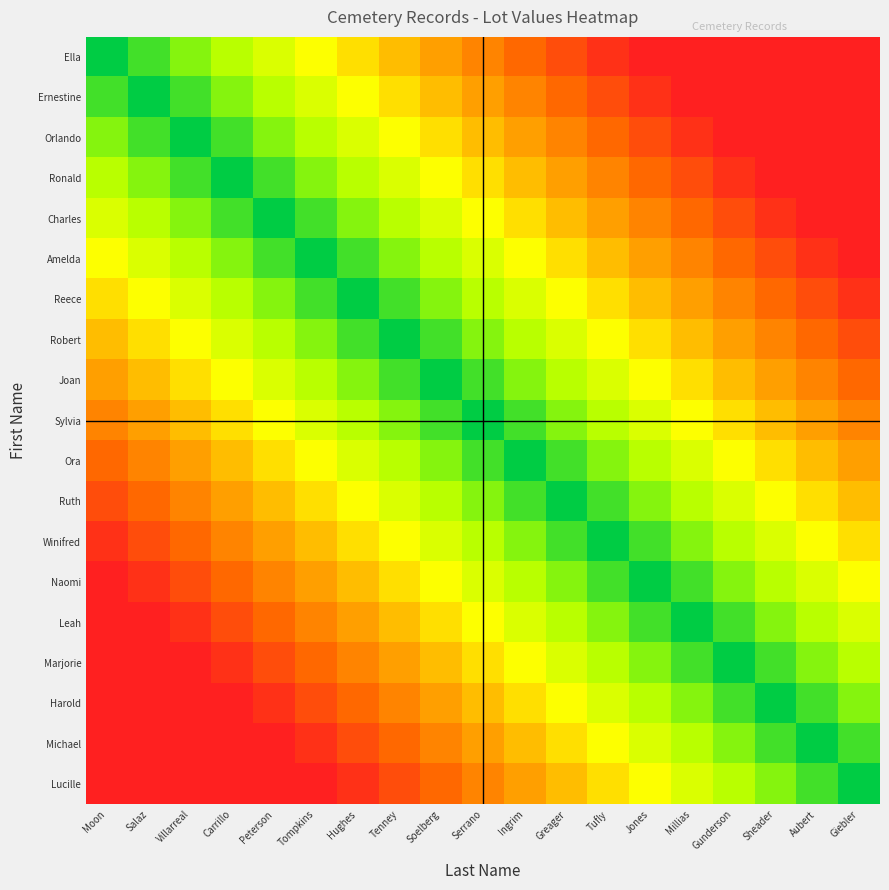

What is the difference between the highest and lowest values at Hughes?

0.9